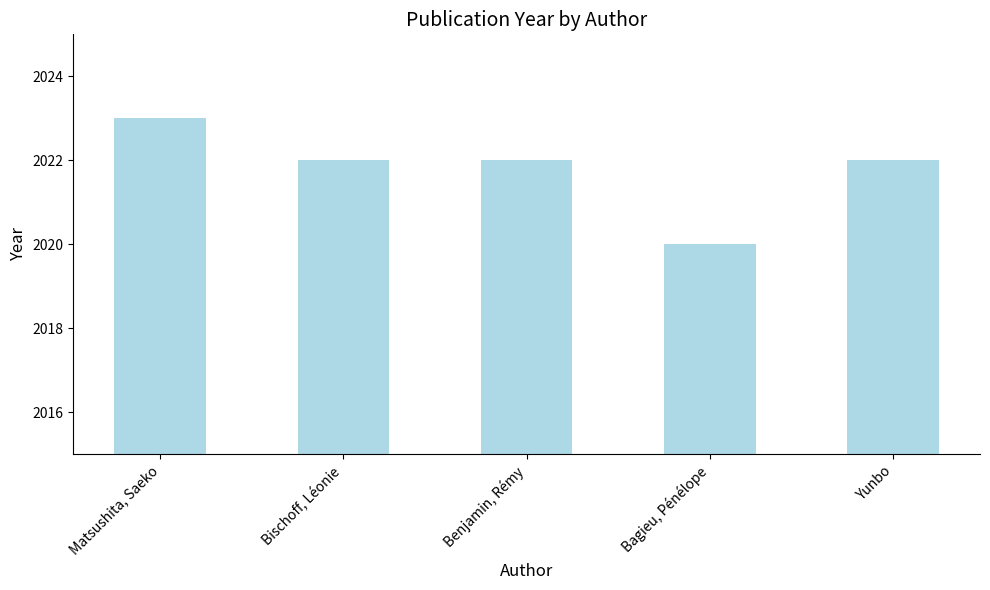

Read the value at Bischoff, Léonie.

2022